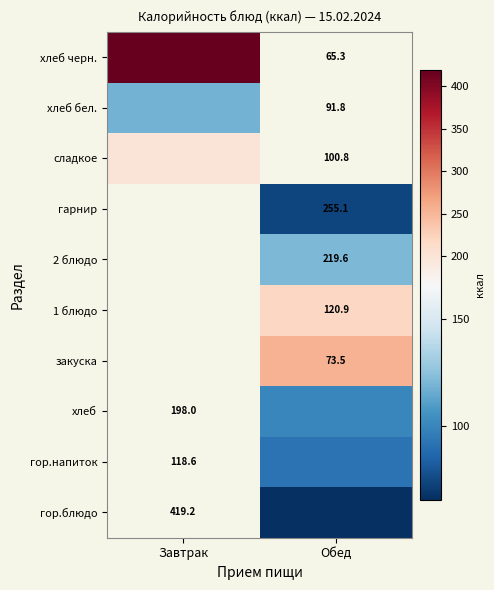

How many distinct data groups are displayed?

10